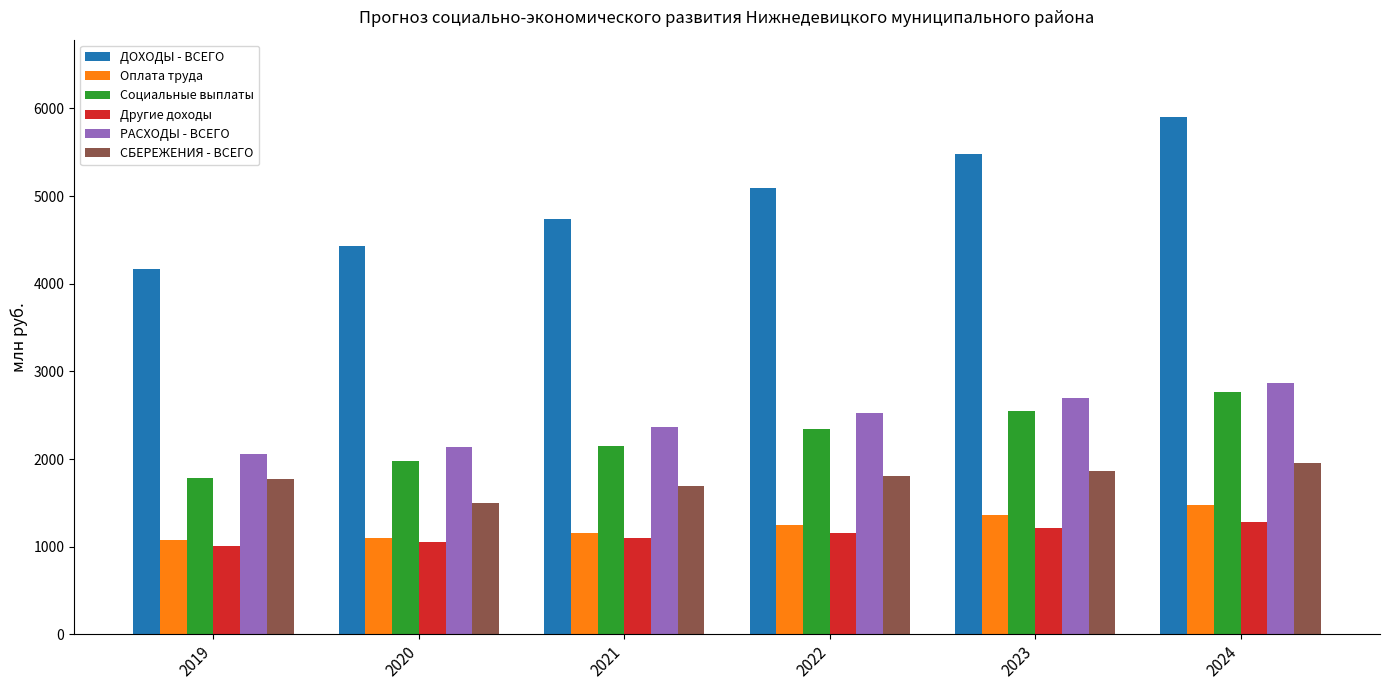

List the series in order of their peak value, lowest first.

Другие доходы, Оплата труда, СБЕРЕЖЕНИЯ - ВСЕГО, Социальные выплаты, РАСХОДЫ - ВСЕГО, ДОХОДЫ - ВСЕГО